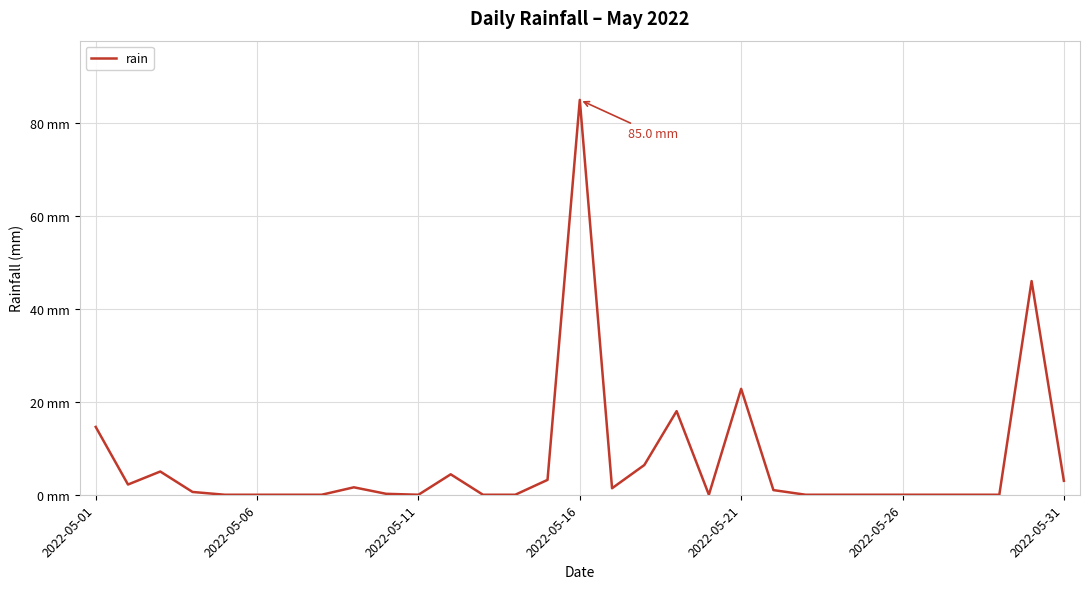

At which category does the chart reach its peak across all series?

2022-05-16